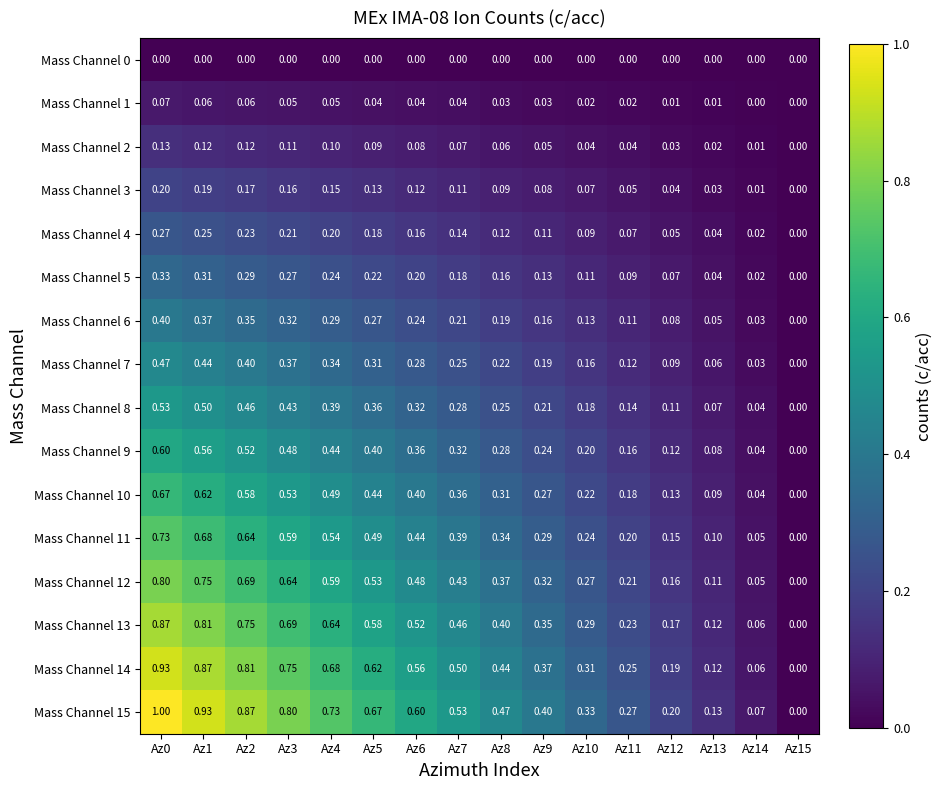

Reading right to left, extract all data points from this chart.

Mass Channel 0: Az15=0.0	Az14=0.0	Az13=0.0	Az12=0.0	Az11=0.0	Az10=0.0	Az9=0.0	Az8=0.0	Az7=0.0	Az6=0.0	Az5=0.0	Az4=0.0	Az3=0.0	Az2=0.0	Az1=0.0	Az0=0.0
Mass Channel 1: Az15=0.0	Az14=0.0	Az13=0.0	Az12=0.0	Az11=0.0	Az10=0.0	Az9=0.0	Az8=0.0	Az7=0.0	Az6=0.0	Az5=0.0	Az4=0.1	Az3=0.1	Az2=0.1	Az1=0.1	Az0=0.1
Mass Channel 2: Az15=0.0	Az14=0.0	Az13=0.0	Az12=0.0	Az11=0.0	Az10=0.0	Az9=0.1	Az8=0.1	Az7=0.1	Az6=0.1	Az5=0.1	Az4=0.1	Az3=0.1	Az2=0.1	Az1=0.1	Az0=0.1
Mass Channel 3: Az15=0.0	Az14=0.0	Az13=0.0	Az12=0.0	Az11=0.1	Az10=0.1	Az9=0.1	Az8=0.1	Az7=0.1	Az6=0.1	Az5=0.1	Az4=0.1	Az3=0.2	Az2=0.2	Az1=0.2	Az0=0.2
Mass Channel 4: Az15=0.0	Az14=0.0	Az13=0.0	Az12=0.1	Az11=0.1	Az10=0.1	Az9=0.1	Az8=0.1	Az7=0.1	Az6=0.2	Az5=0.2	Az4=0.2	Az3=0.2	Az2=0.2	Az1=0.2	Az0=0.3
Mass Channel 5: Az15=0.0	Az14=0.0	Az13=0.0	Az12=0.1	Az11=0.1	Az10=0.1	Az9=0.1	Az8=0.2	Az7=0.2	Az6=0.2	Az5=0.2	Az4=0.2	Az3=0.3	Az2=0.3	Az1=0.3	Az0=0.3
Mass Channel 6: Az15=0.0	Az14=0.0	Az13=0.1	Az12=0.1	Az11=0.1	Az10=0.1	Az9=0.2	Az8=0.2	Az7=0.2	Az6=0.2	Az5=0.3	Az4=0.3	Az3=0.3	Az2=0.3	Az1=0.4	Az0=0.4
Mass Channel 7: Az15=0.0	Az14=0.0	Az13=0.1	Az12=0.1	Az11=0.1	Az10=0.2	Az9=0.2	Az8=0.2	Az7=0.2	Az6=0.3	Az5=0.3	Az4=0.3	Az3=0.4	Az2=0.4	Az1=0.4	Az0=0.5
Mass Channel 8: Az15=0.0	Az14=0.0	Az13=0.1	Az12=0.1	Az11=0.1	Az10=0.2	Az9=0.2	Az8=0.2	Az7=0.3	Az6=0.3	Az5=0.4	Az4=0.4	Az3=0.4	Az2=0.5	Az1=0.5	Az0=0.5
Mass Channel 9: Az15=0.0	Az14=0.0	Az13=0.1	Az12=0.1	Az11=0.2	Az10=0.2	Az9=0.2	Az8=0.3	Az7=0.3	Az6=0.4	Az5=0.4	Az4=0.4	Az3=0.5	Az2=0.5	Az1=0.6	Az0=0.6
Mass Channel 10: Az15=0.0	Az14=0.0	Az13=0.1	Az12=0.1	Az11=0.2	Az10=0.2	Az9=0.3	Az8=0.3	Az7=0.4	Az6=0.4	Az5=0.4	Az4=0.5	Az3=0.5	Az2=0.6	Az1=0.6	Az0=0.7
Mass Channel 11: Az15=0.0	Az14=0.1	Az13=0.1	Az12=0.1	Az11=0.2	Az10=0.2	Az9=0.3	Az8=0.3	Az7=0.4	Az6=0.4	Az5=0.5	Az4=0.5	Az3=0.6	Az2=0.6	Az1=0.7	Az0=0.7
Mass Channel 12: Az15=0.0	Az14=0.1	Az13=0.1	Az12=0.2	Az11=0.2	Az10=0.3	Az9=0.3	Az8=0.4	Az7=0.4	Az6=0.5	Az5=0.5	Az4=0.6	Az3=0.6	Az2=0.7	Az1=0.8	Az0=0.8
Mass Channel 13: Az15=0.0	Az14=0.1	Az13=0.1	Az12=0.2	Az11=0.2	Az10=0.3	Az9=0.3	Az8=0.4	Az7=0.5	Az6=0.5	Az5=0.6	Az4=0.6	Az3=0.7	Az2=0.8	Az1=0.8	Az0=0.9
Mass Channel 14: Az15=0.0	Az14=0.1	Az13=0.1	Az12=0.2	Az11=0.2	Az10=0.3	Az9=0.4	Az8=0.4	Az7=0.5	Az6=0.6	Az5=0.6	Az4=0.7	Az3=0.8	Az2=0.8	Az1=0.9	Az0=0.9
Mass Channel 15: Az15=0.0	Az14=0.1	Az13=0.1	Az12=0.2	Az11=0.3	Az10=0.3	Az9=0.4	Az8=0.5	Az7=0.5	Az6=0.6	Az5=0.7	Az4=0.7	Az3=0.8	Az2=0.9	Az1=0.9	Az0=1.0